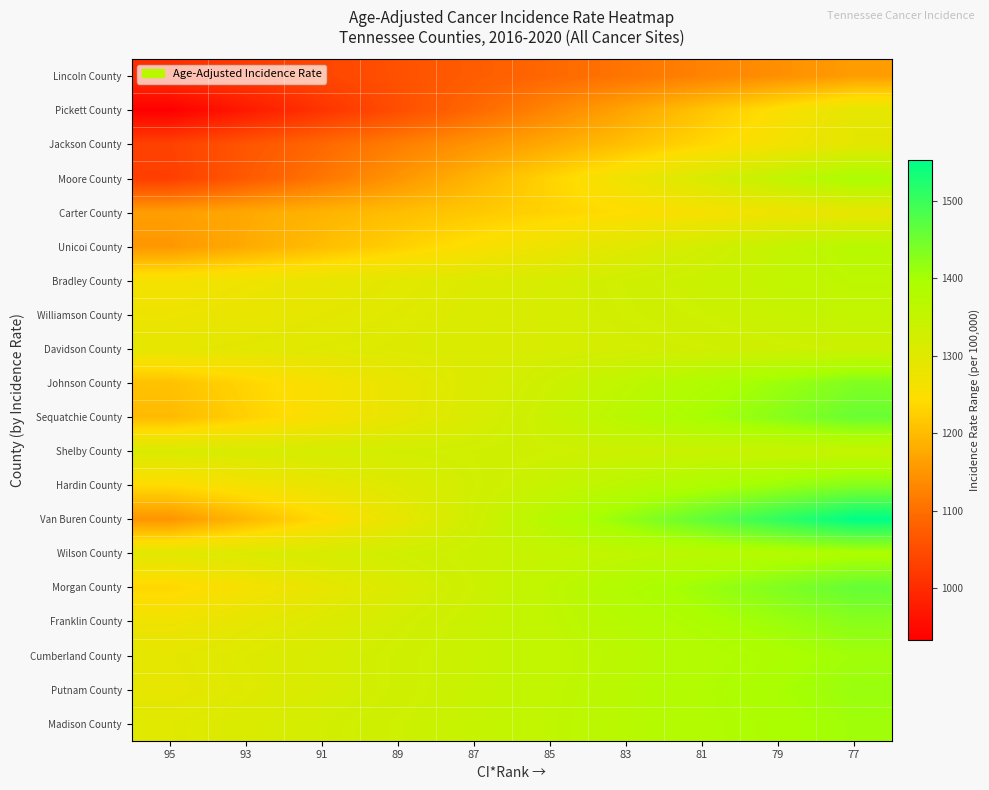

At which label does Shelby County reach its peak?

77